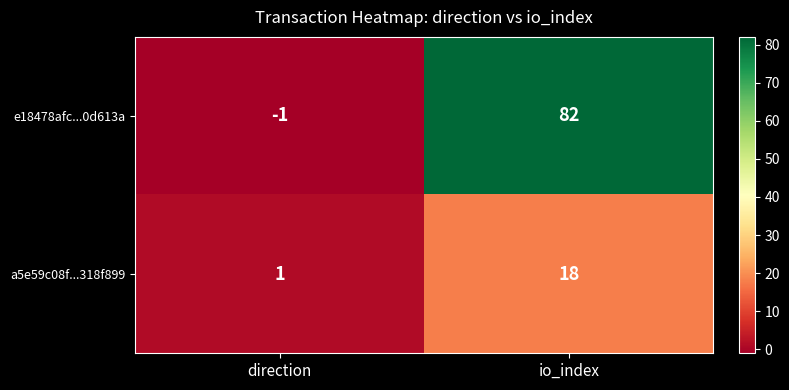

Rank the series at io_index from highest to lowest value.

e18478afc...0d613a, a5e59c08f...318f899